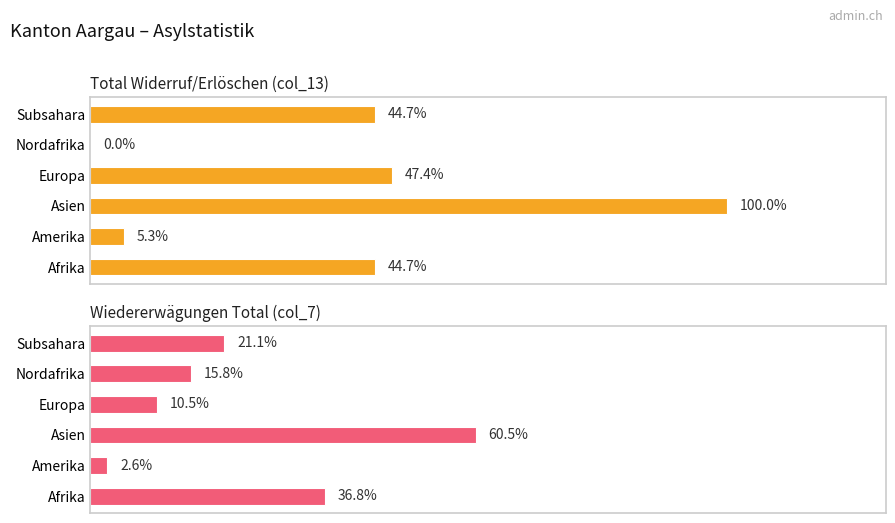

Is it true that Wiedererwägungen Total (col_7) equals 0 at Amerika?

False